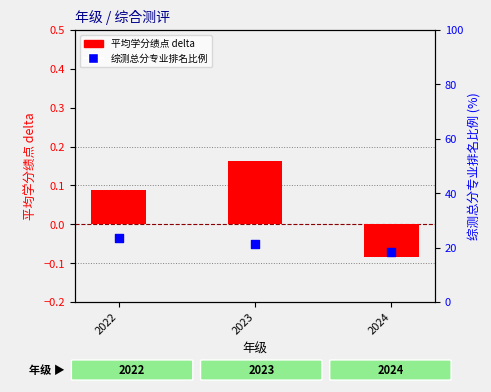

At which category is the sum across all series the highest?

2022